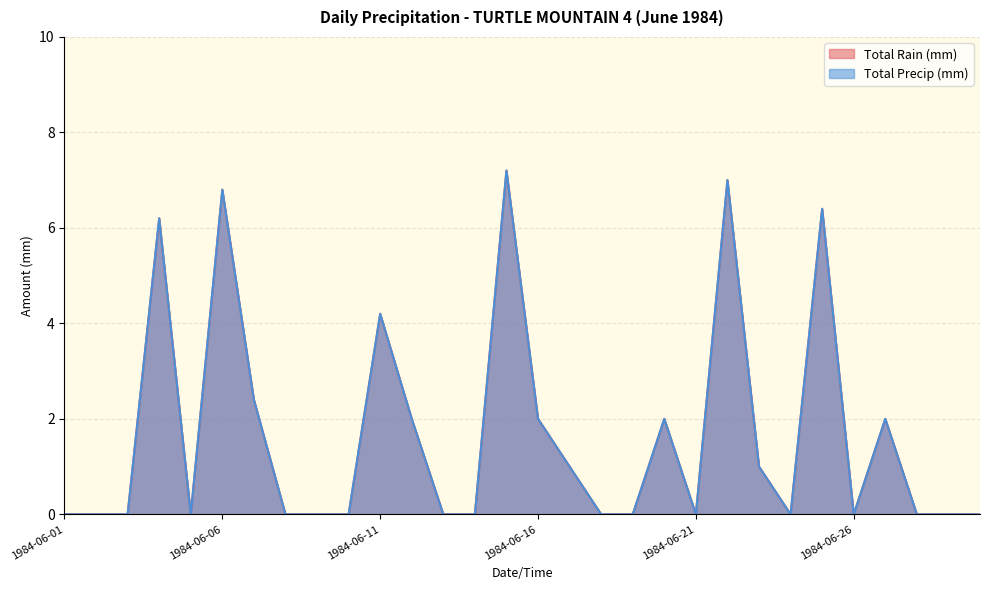

What is the total value across all series at 1984-06-15?

14.4